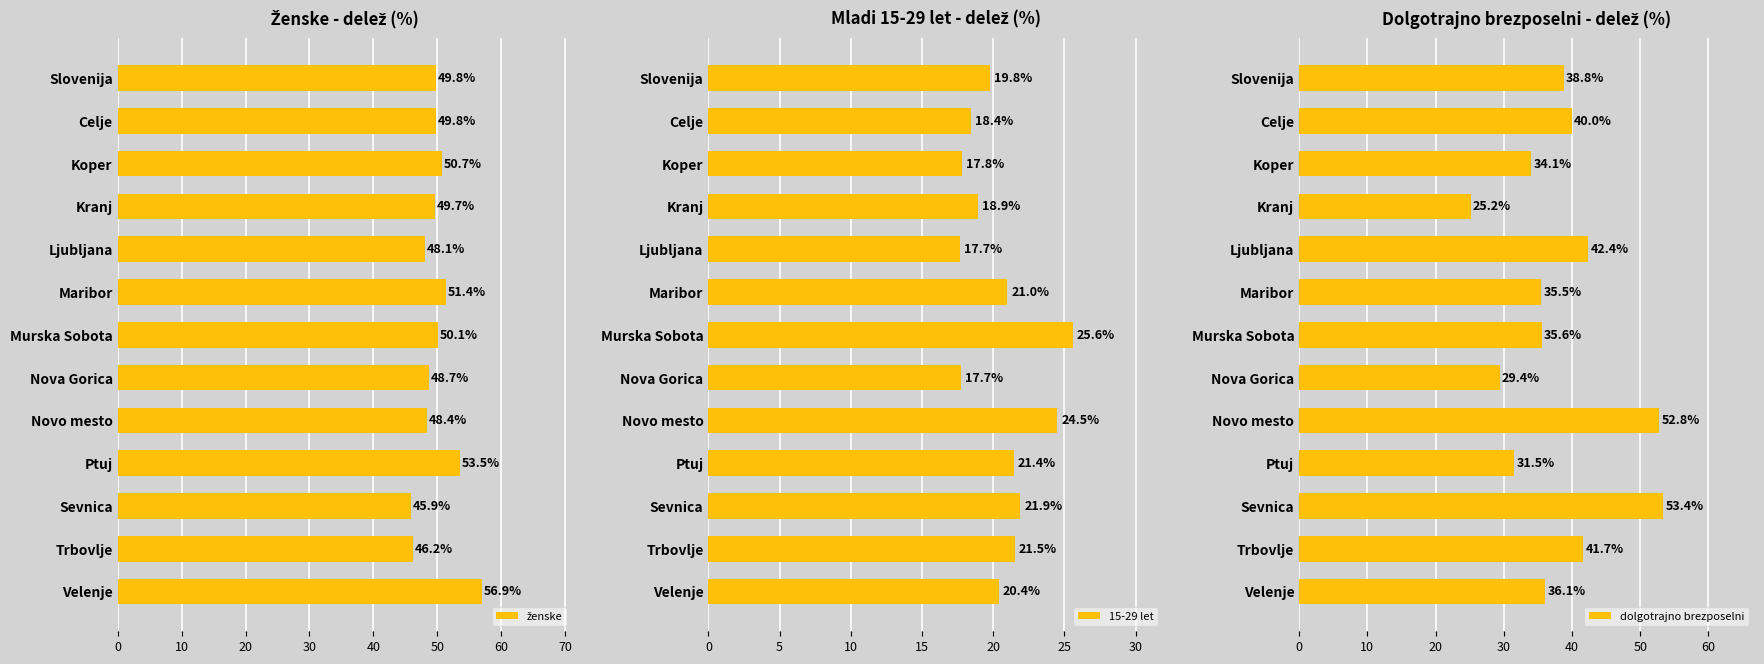

What is the sum of the 15-29 let values at Ljubljana and Novo mesto?

42.2